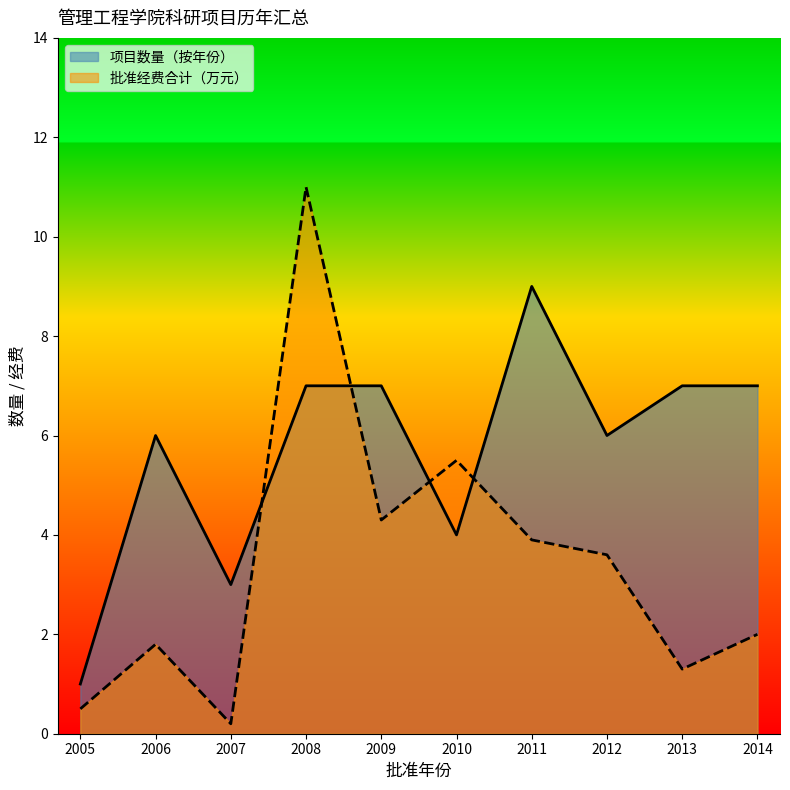

Which series ends up on top after the final intersection of 批准经费合计（万元） and 项目数量（按年份）?

项目数量（按年份）